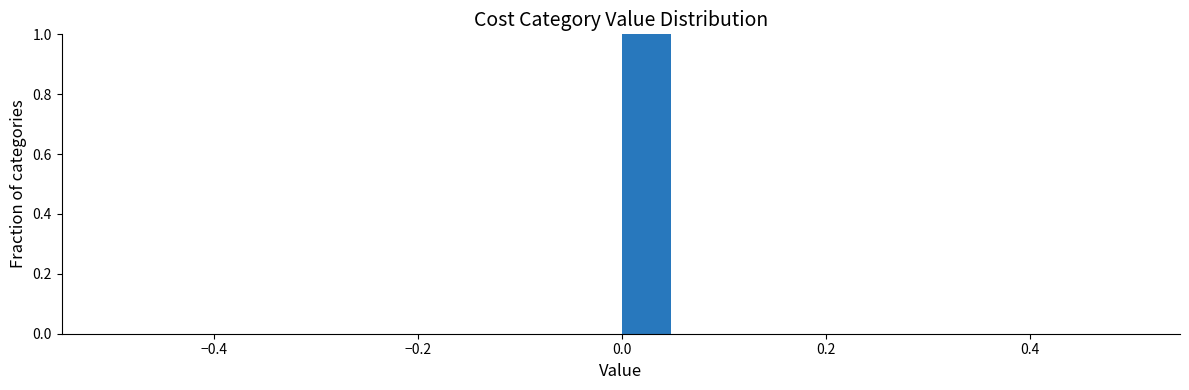

Around what value on the x-axis is the tallest bar? Give the approximate position of its centre, as read against the axis.

0.02